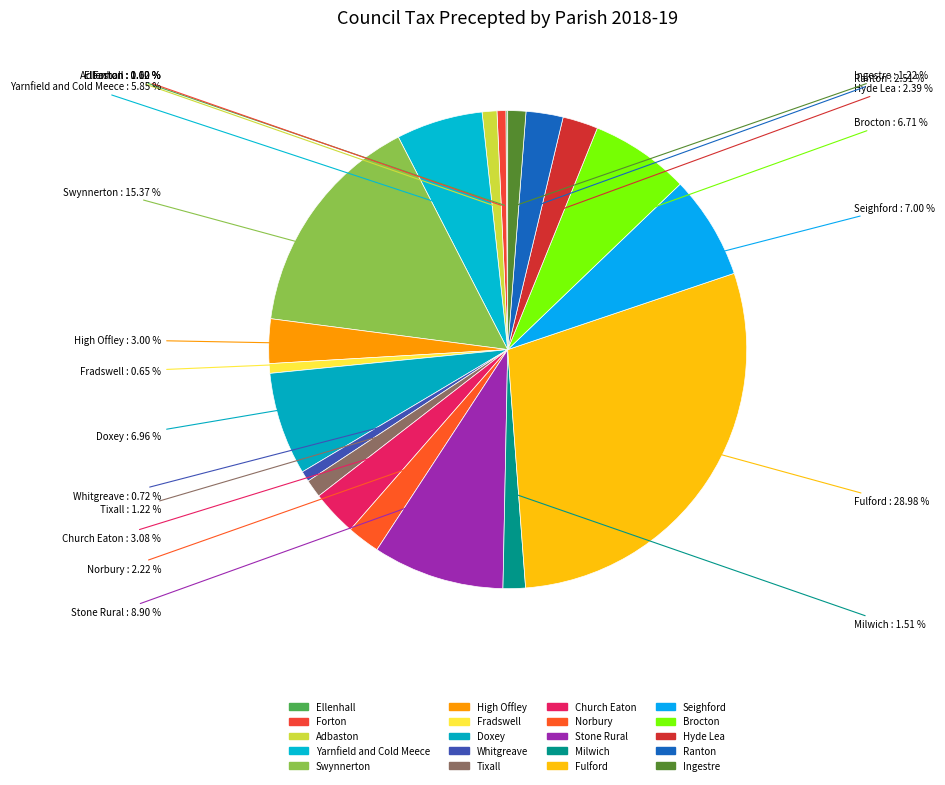

Which slice is the largest?

Fulford